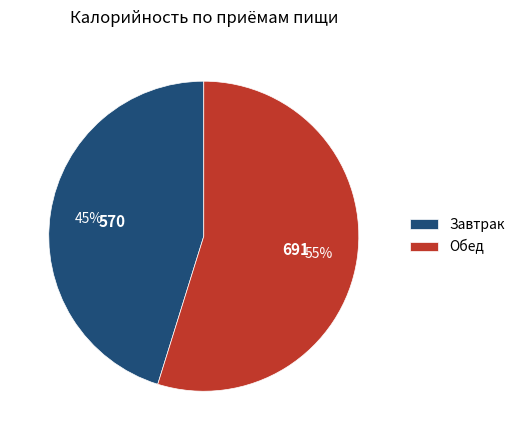

The Завтрак slice represents 32% of the pie. True or false?

False